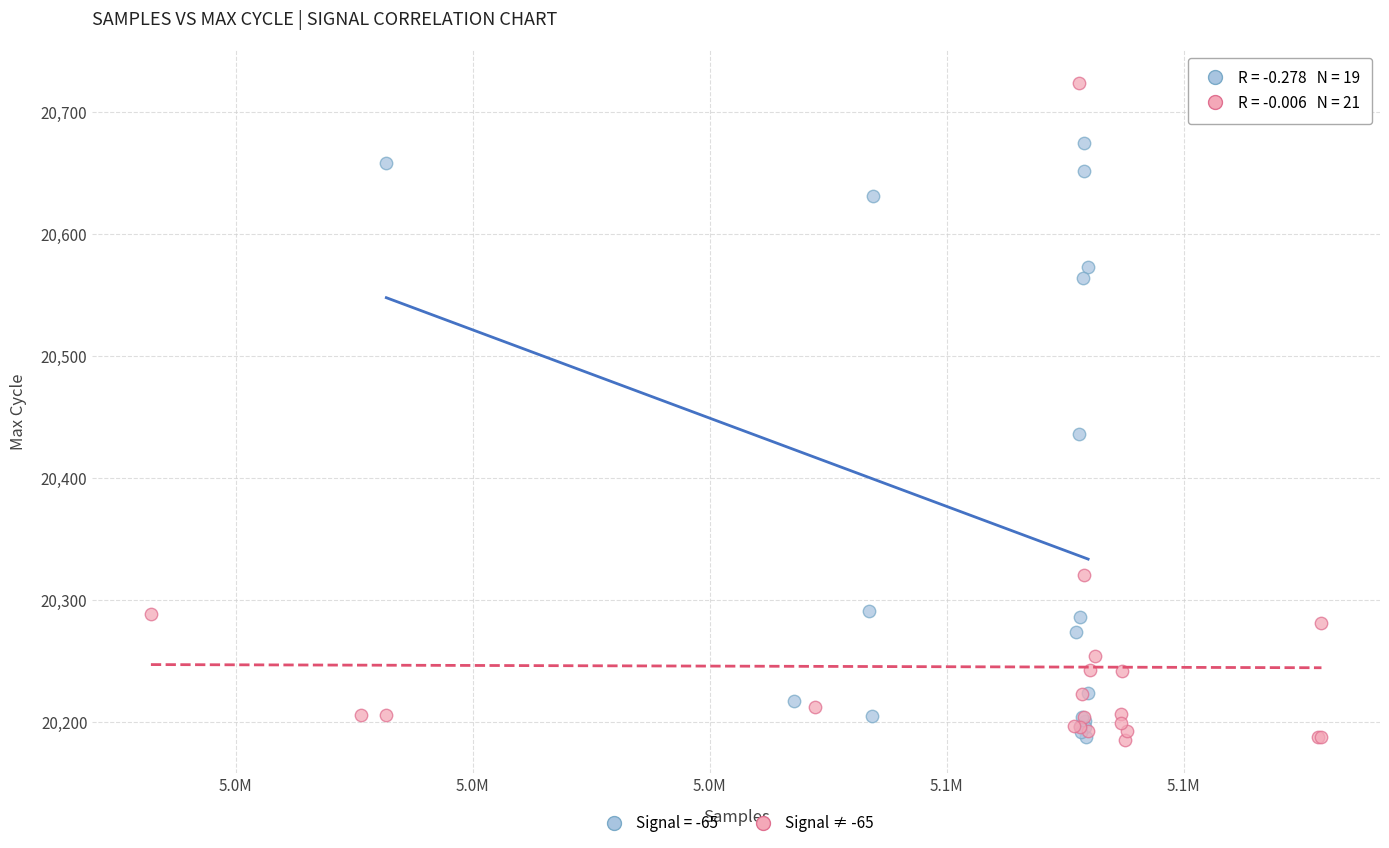

Which series has the largest Y range (max minus min)?

Signal ≠ -65